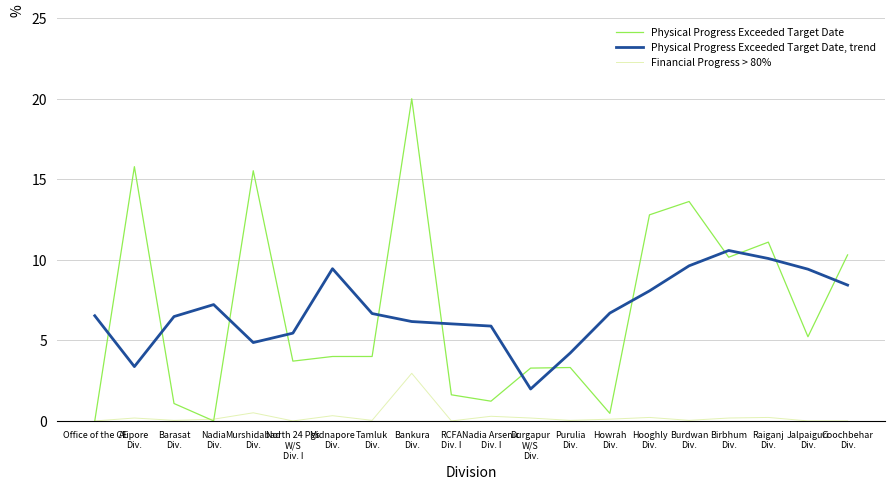

Is it true that Financial Progress > 80% equals 0.0 at Jalpaiguri
Div.?

True